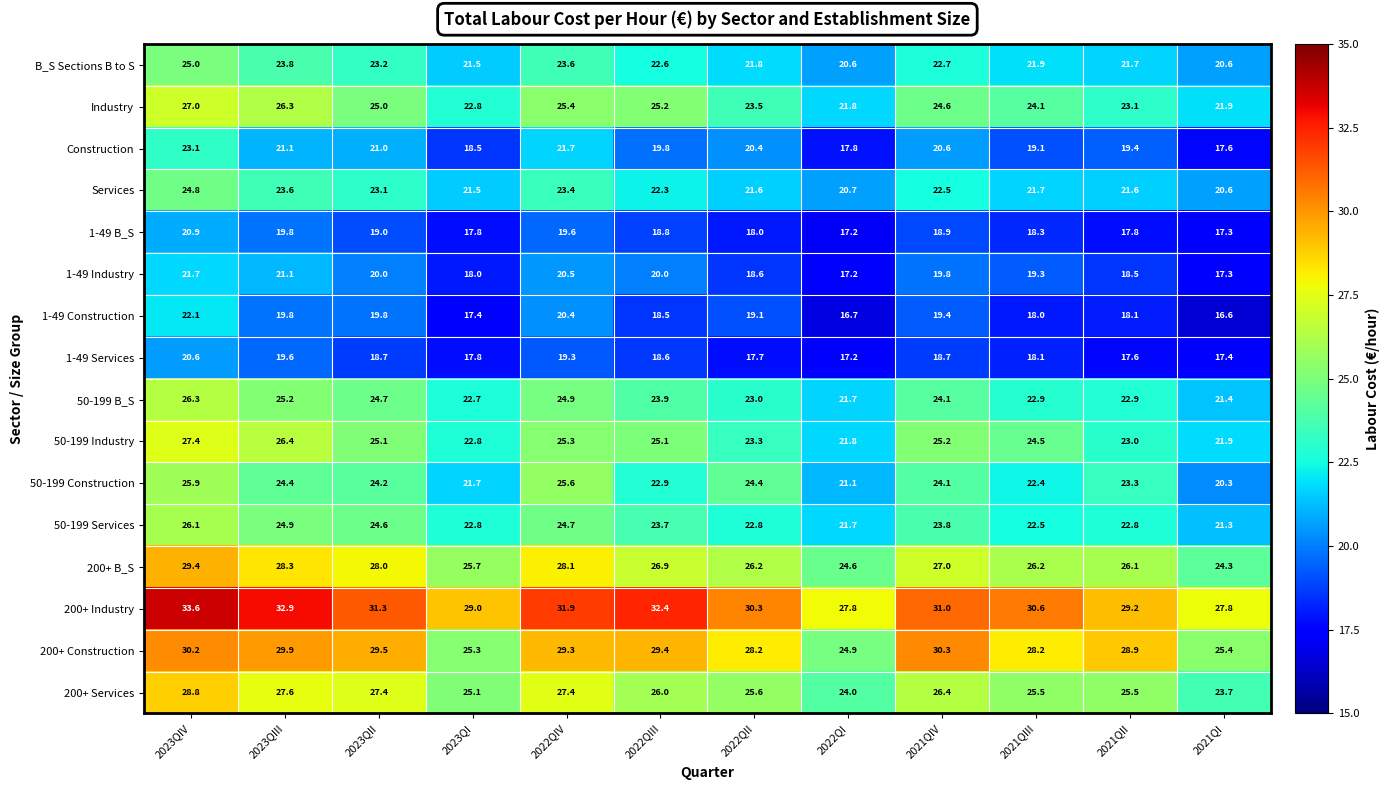

What is the sum of all 200+ Services values?

313.0